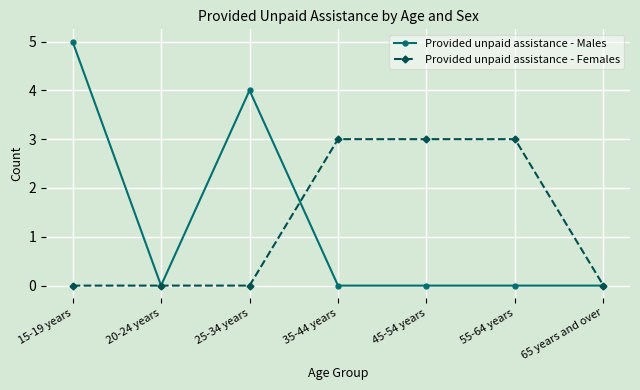

What is the total value across all series at 25-34 years?

4